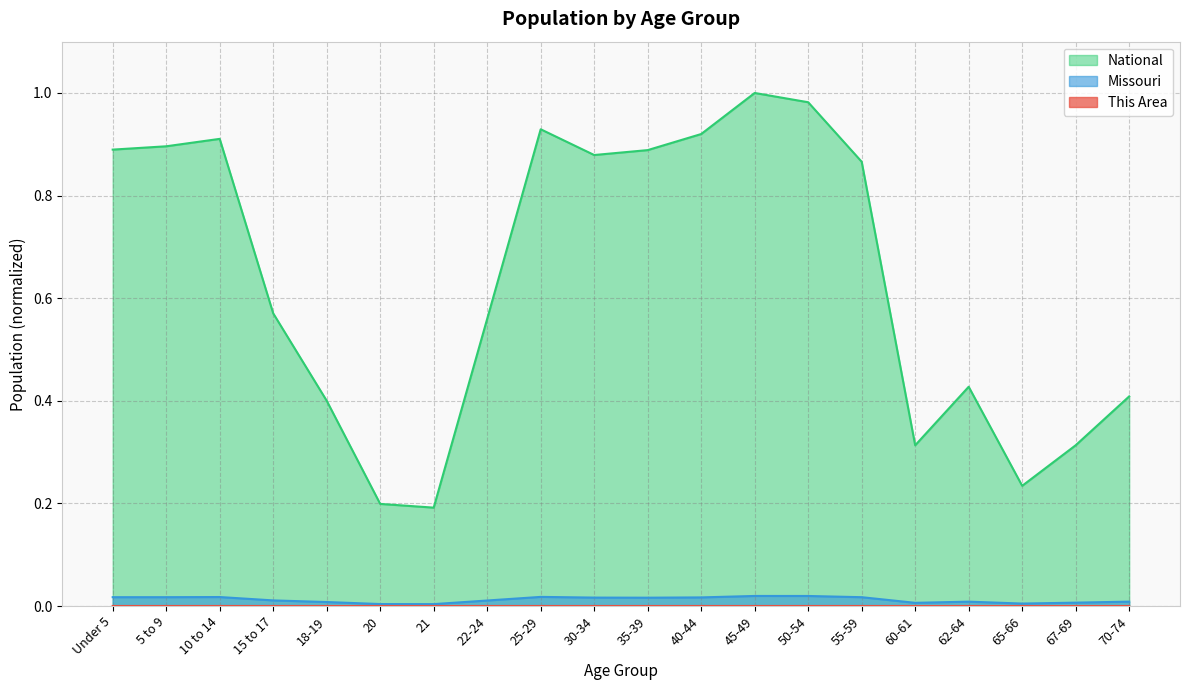

At which category does This Area reach its first local peak?

10 to 14